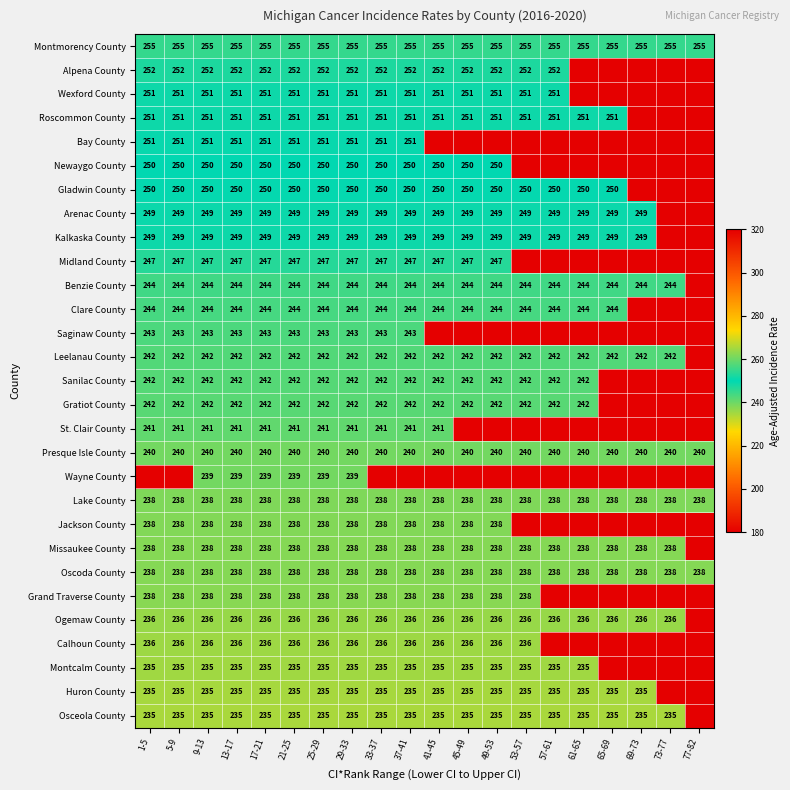

True or false: Oscoda County has a value of 238 at 29-33.

True